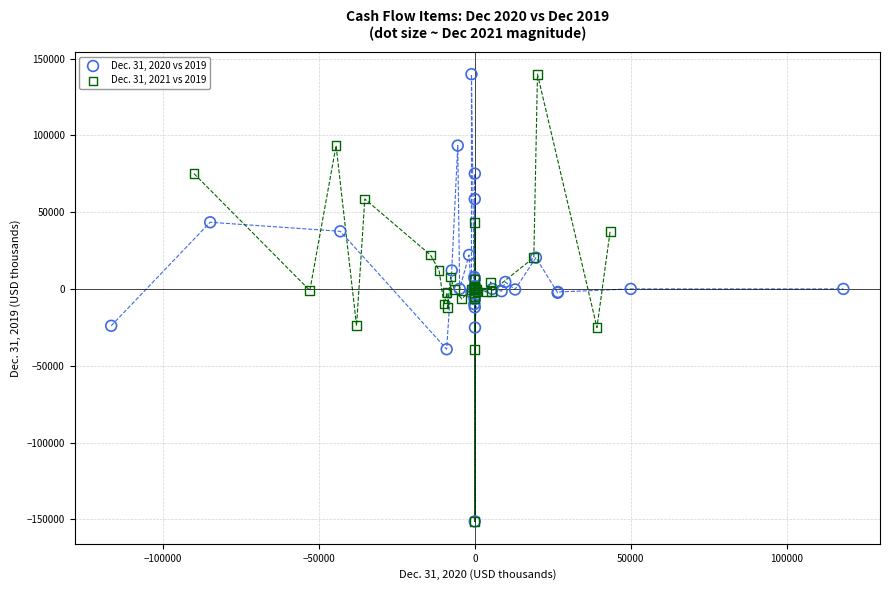

What are all the series names shown in the legend?

Dec. 31, 2020 vs 2019, Dec. 31, 2021 vs 2019